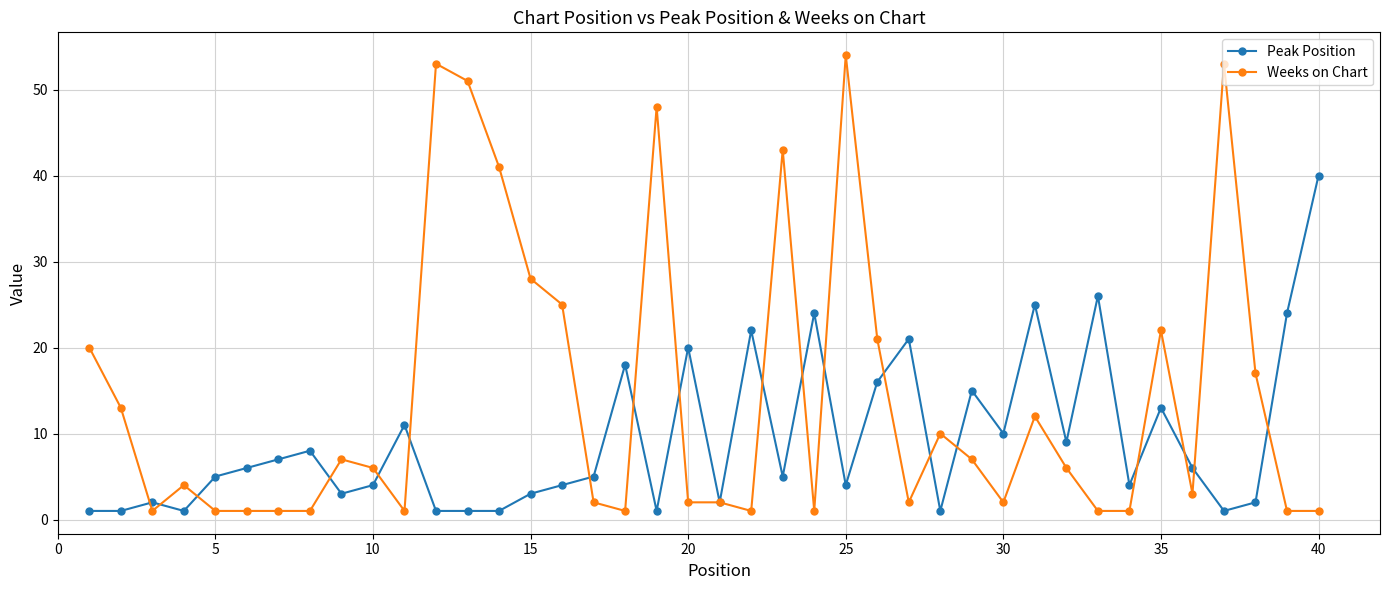

List the series in order of their peak value, lowest first.

Peak Position, Weeks on Chart